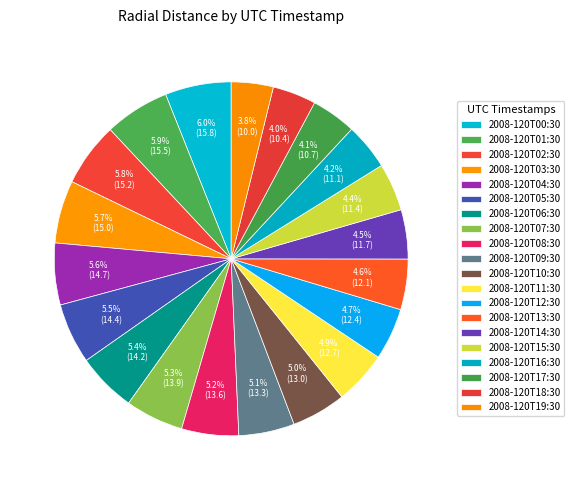

How many segments does this pie chart have?

20